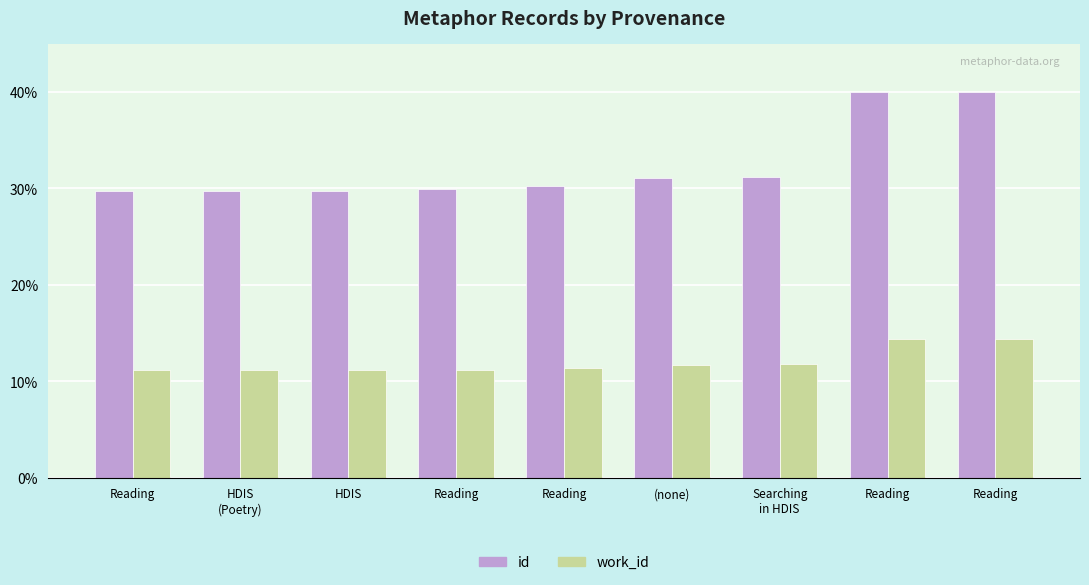

How many distinct data groups are displayed?

2